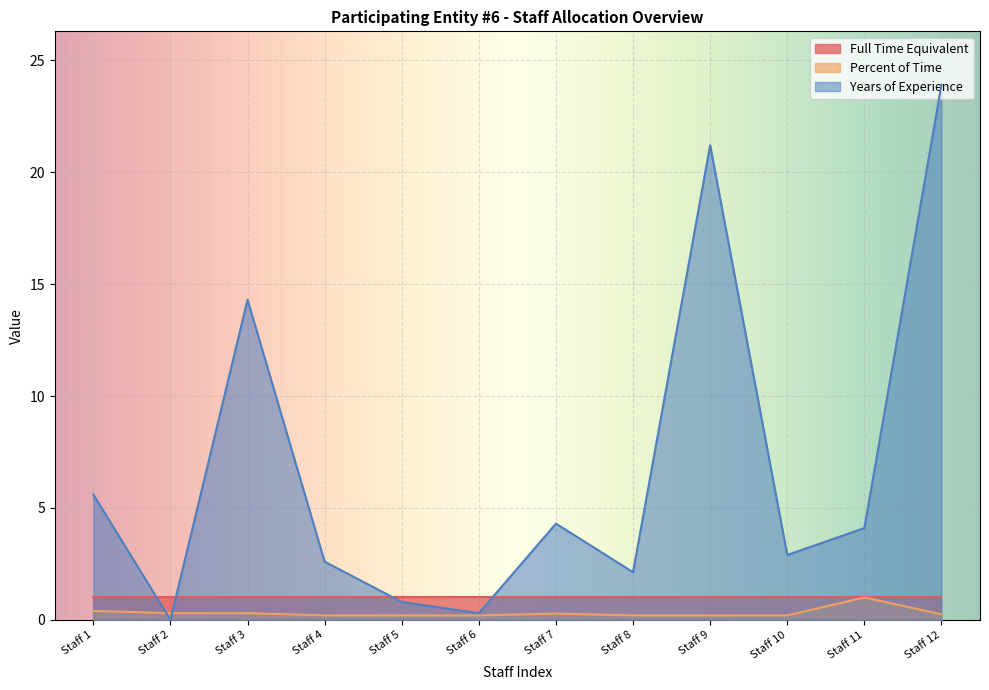

Which series changed the most between Staff 10 and Staff 12?

Years of Experience